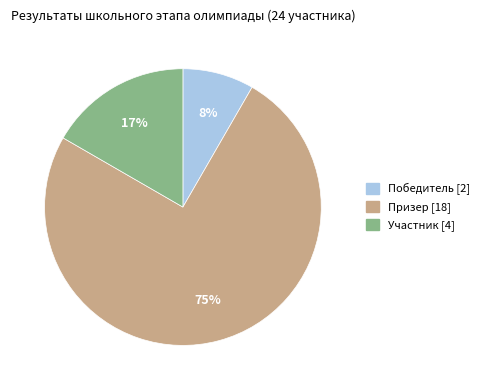

To the nearest percent, what is the average slice percentage?

33%